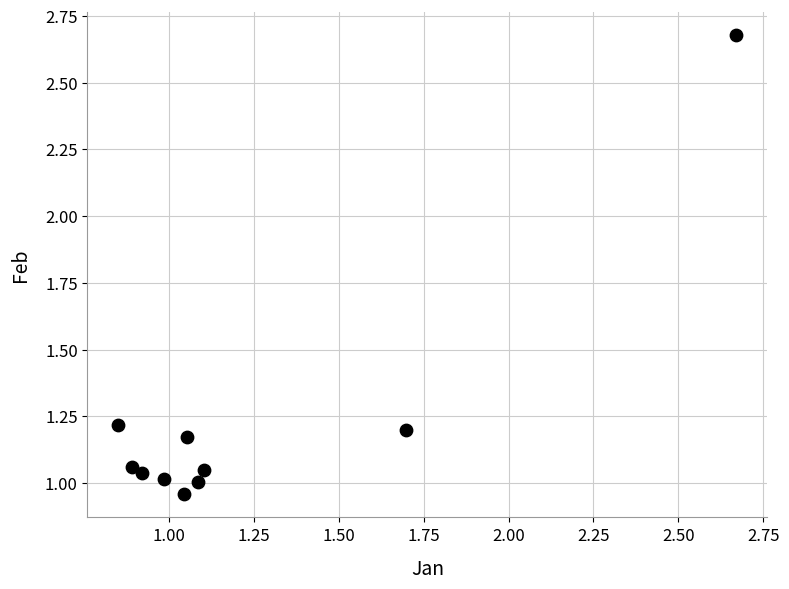

What is the range of X values (max minus min)?

1.8